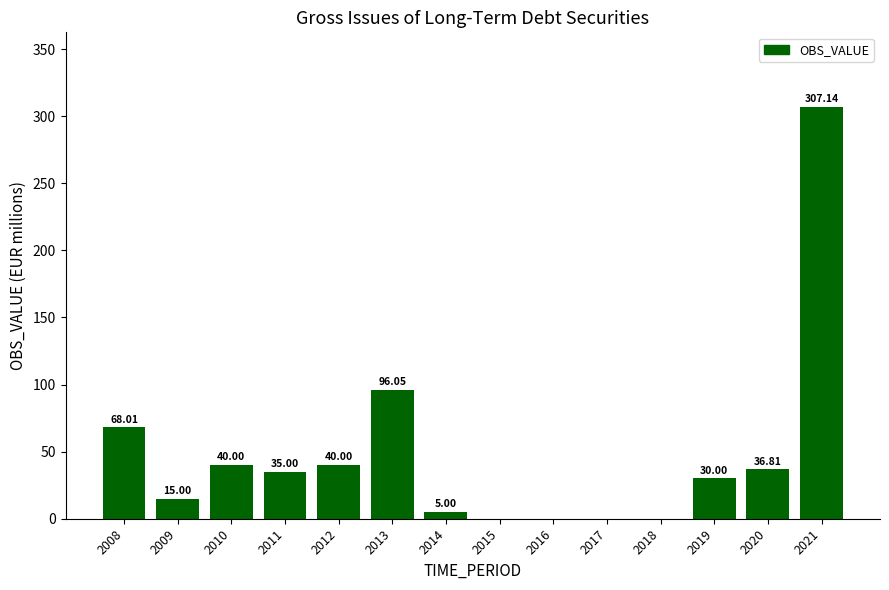

At which label is the value closest to 153?

2013